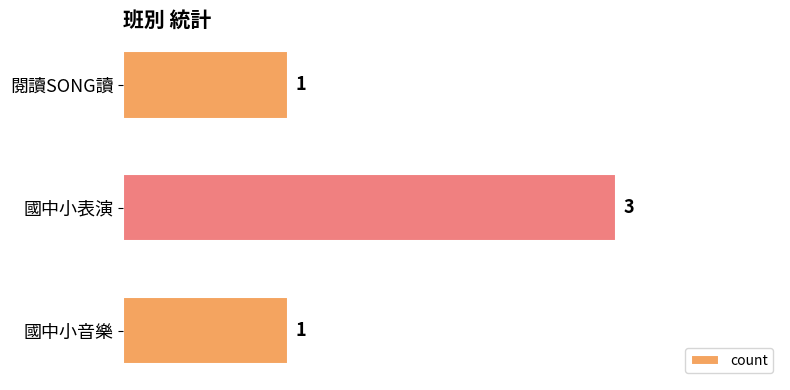

Are the bars grouped side by side (vs. stacked)?

No